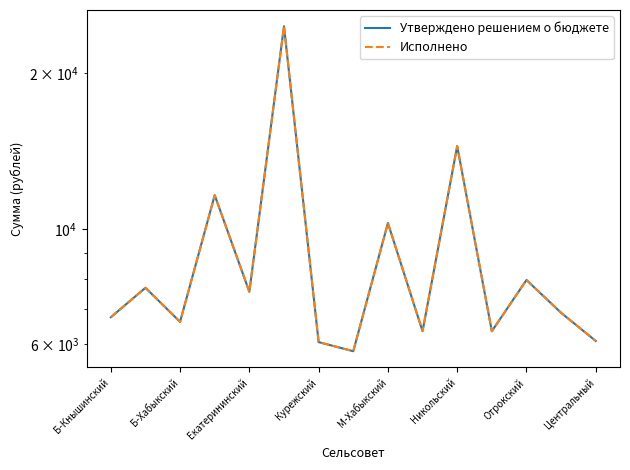

How many interior local peaks does the Исполнено series have?

6